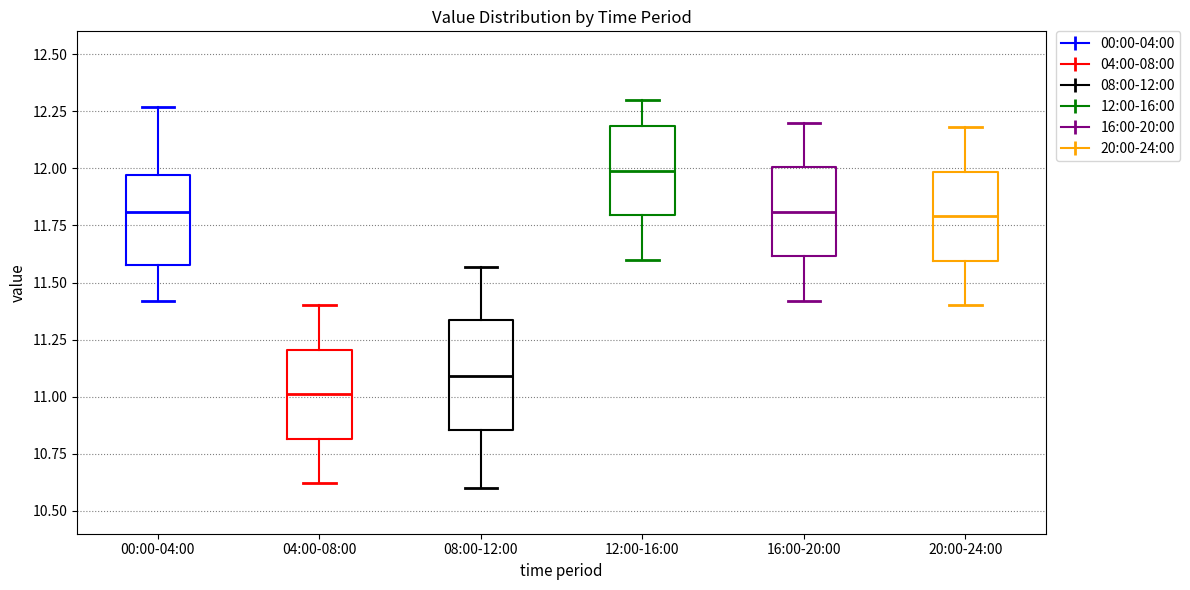

Reading left to right, transcribe this box plot: for each box, give where its median line is, the range the box spans, and where its two whiskers end, as read against the y-axis. The values are not printed on the chart, so give them approximately, as read against the axis.

00:00-04:00: median 11.80, box 11.60 to 11.95, whiskers 11.40 to 12.25
04:00-08:00: median 11.00, box 10.80 to 11.20, whiskers 10.60 to 11.40
08:00-12:00: median 11.10, box 10.85 to 11.35, whiskers 10.60 to 11.55
12:00-16:00: median 12.00, box 11.80 to 12.20, whiskers 11.60 to 12.30
16:00-20:00: median 11.80, box 11.60 to 12.00, whiskers 11.40 to 12.20
20:00-24:00: median 11.80, box 11.60 to 12.00, whiskers 11.40 to 12.20